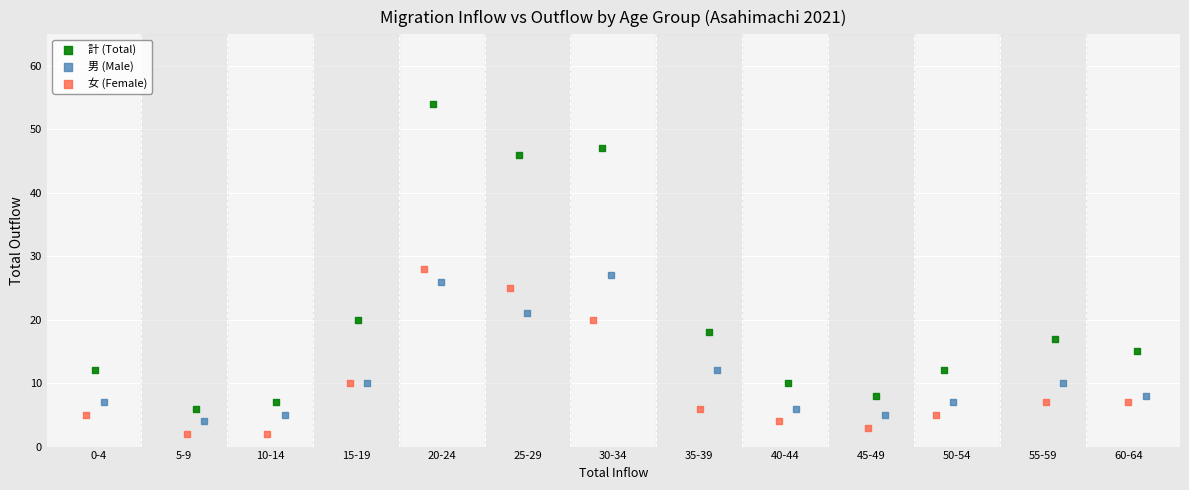

Which series contains the highest Y value?

計 (Total)